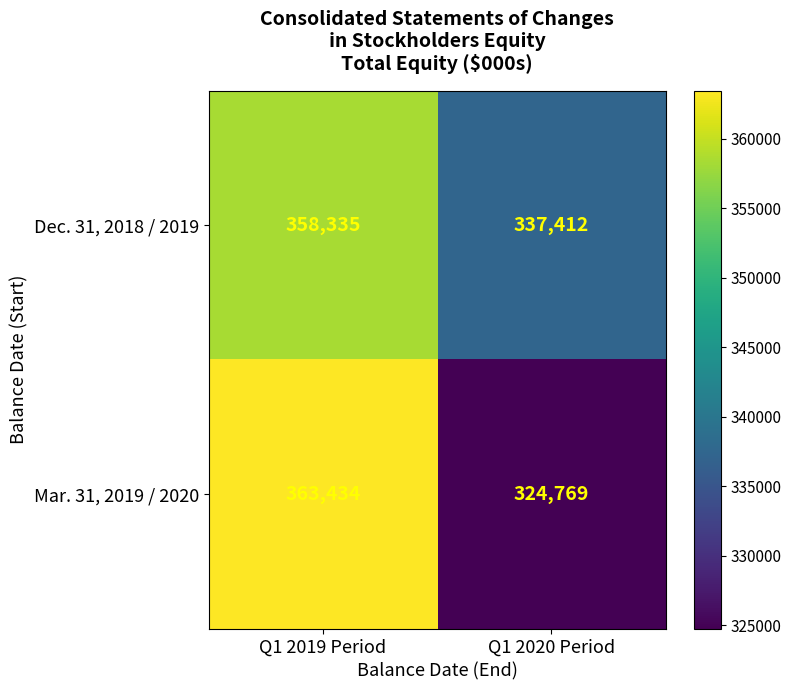

What is the sum of all Dec. 31, 2018 / 2019 values?

695747